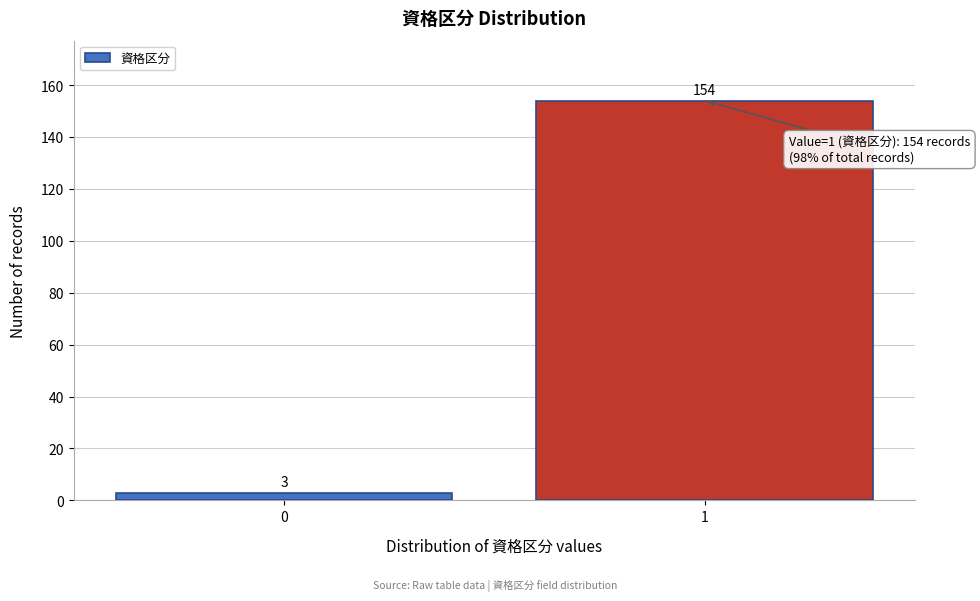

Reading left to right, transcribe all the data shown in this chart.

3	154